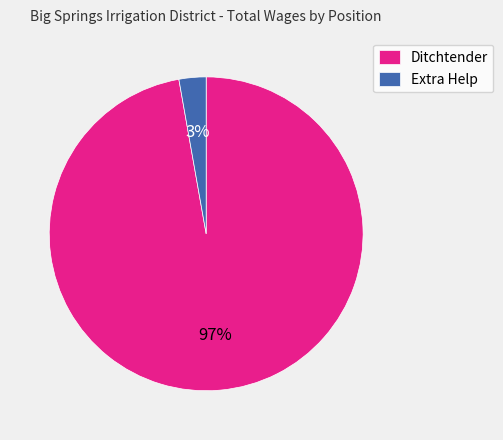

How many segments does this pie chart have?

2